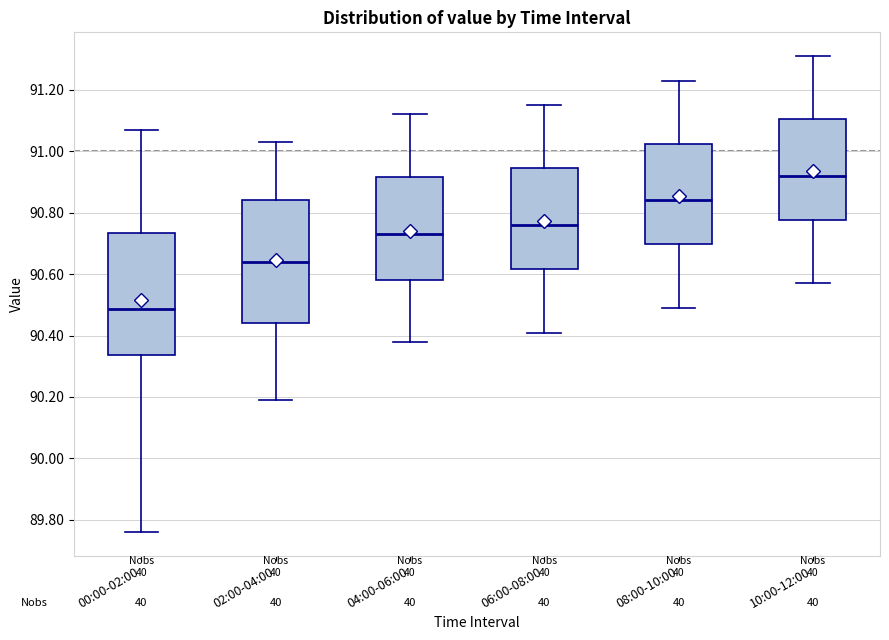

Where is the lower edge of the box for 04:00-06:00 on the y-axis? The values are not printed on the chart, so give them approximately, as read against the axis.

90.58